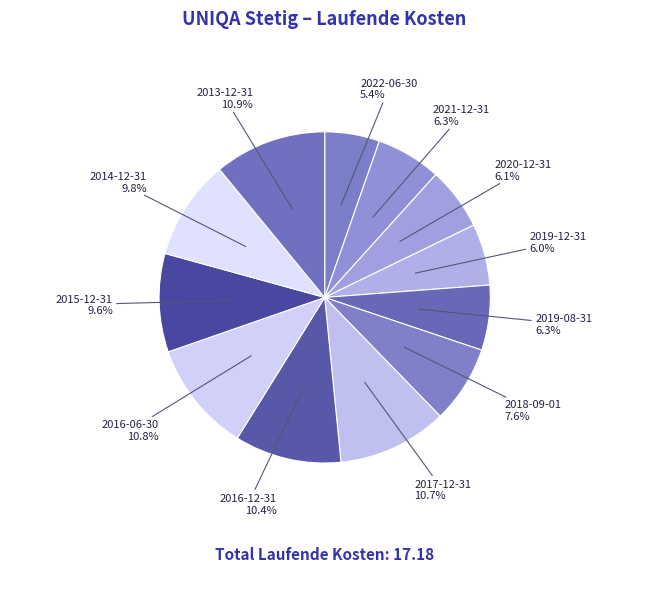

The 2017-12-31 slice represents 21% of the pie. True or false?

False